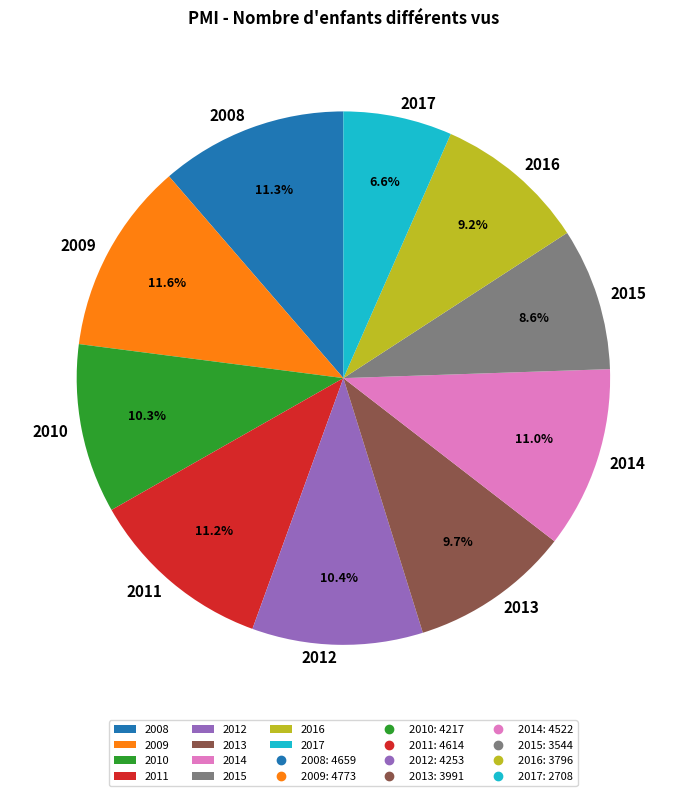

Is there a majority slice in this chart?

No